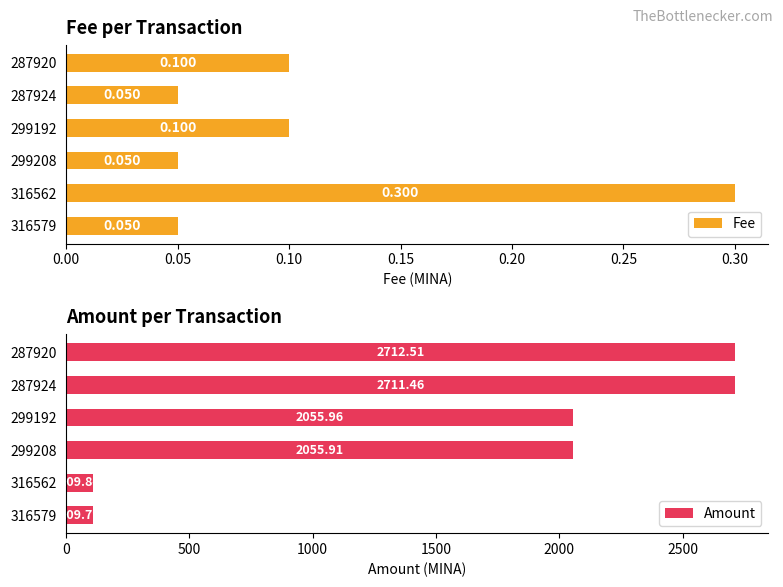

What is the difference between the maximum and second lowest values in the Amount series?

2602.7